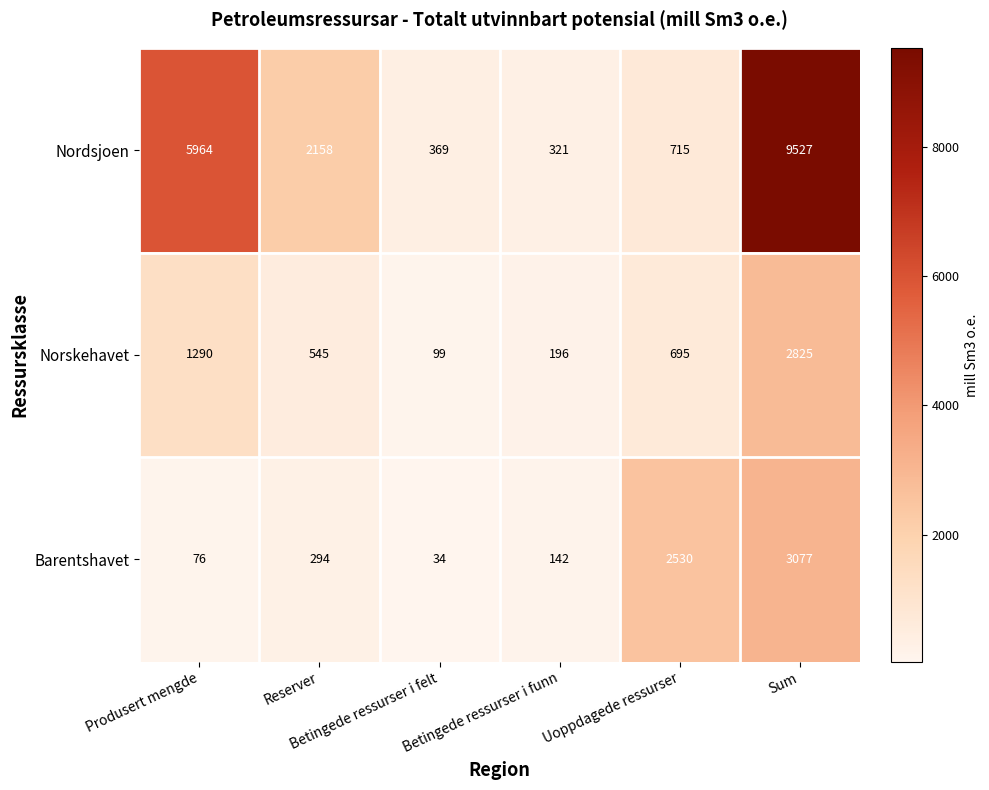

What is the sum of all Norskehavet values?

5650